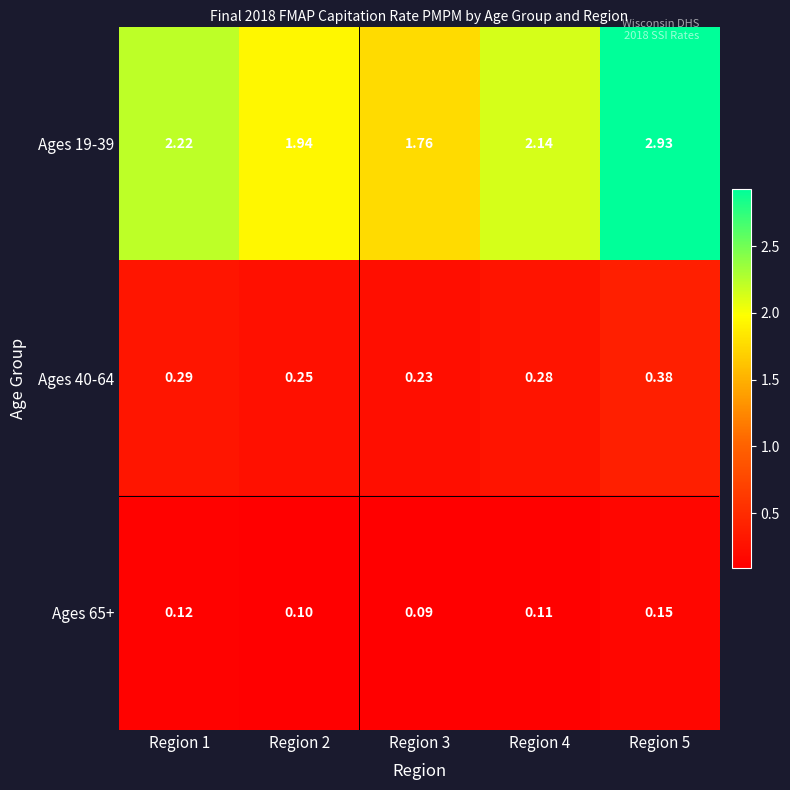

Is the value of Ages 40-64 at Region 2 greater than the value of Ages 65+ at Region 1?

Yes